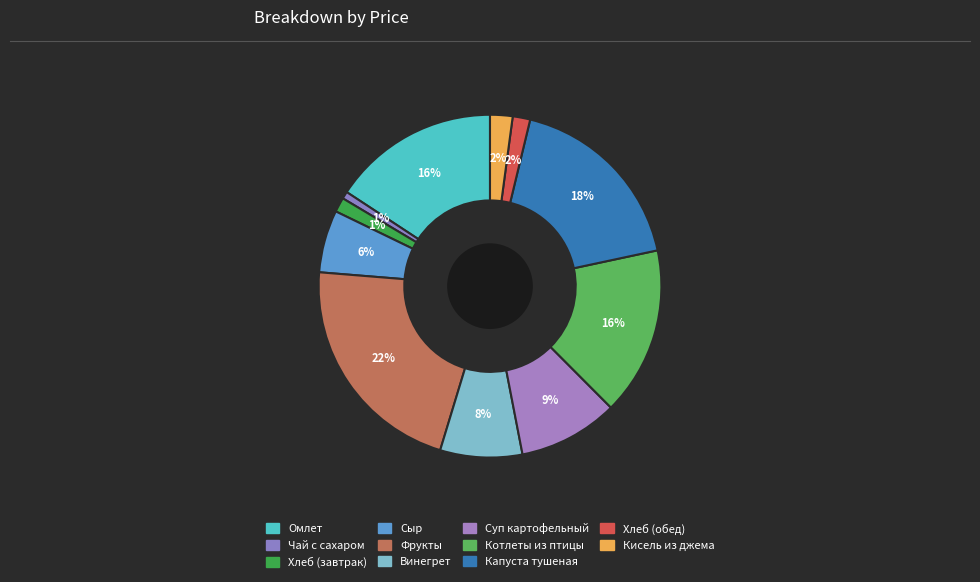

To the nearest percent, what is the average slice percentage?

9%